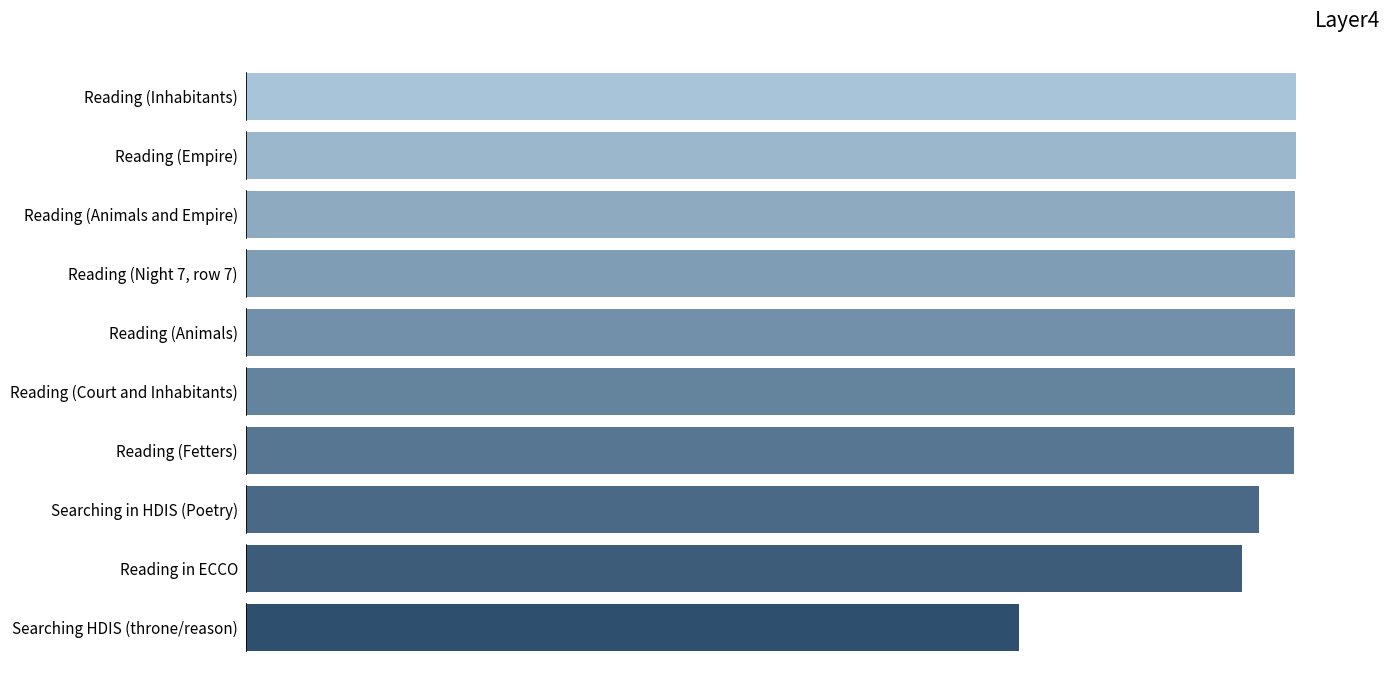

Rank the categories by value from lowest to highest.

Searching HDIS (throne/reason), Reading in ECCO, Searching in HDIS (Poetry), Reading (Fetters), Reading (Court and Inhabitants), Reading (Animals), Reading (Night 7, row 7), Reading (Animals and Empire), Reading (Empire), Reading (Inhabitants)